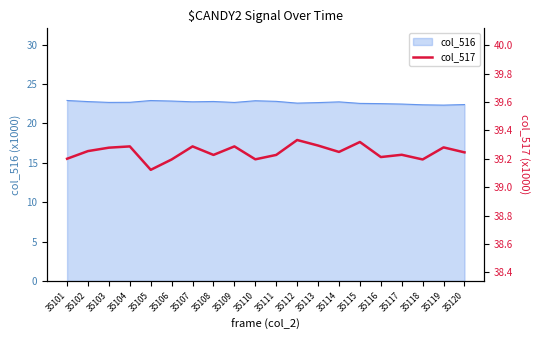

Reading left to right, extract all data points from this chart.

35101=39.2	35102=39.3	35103=39.3	35104=39.3	35105=39.1	35106=39.2	35107=39.3	35108=39.2	35109=39.3	35110=39.2	35111=39.2	35112=39.3	35113=39.3	35114=39.2	35115=39.3	35116=39.2	35117=39.2	35118=39.2	35119=39.3	35120=39.2